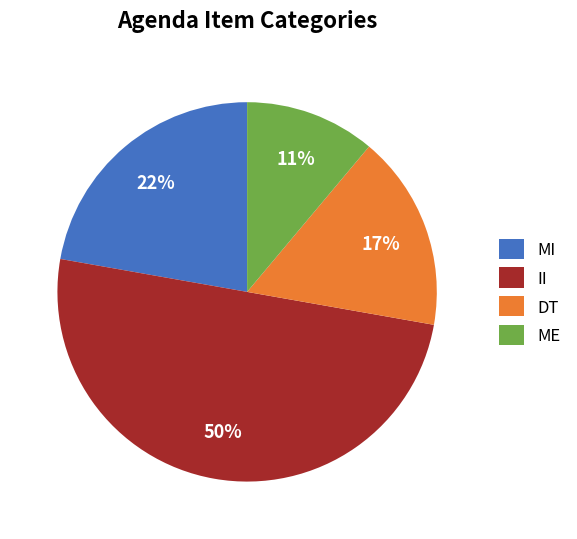

Which category has the smallest portion of the pie?

ME